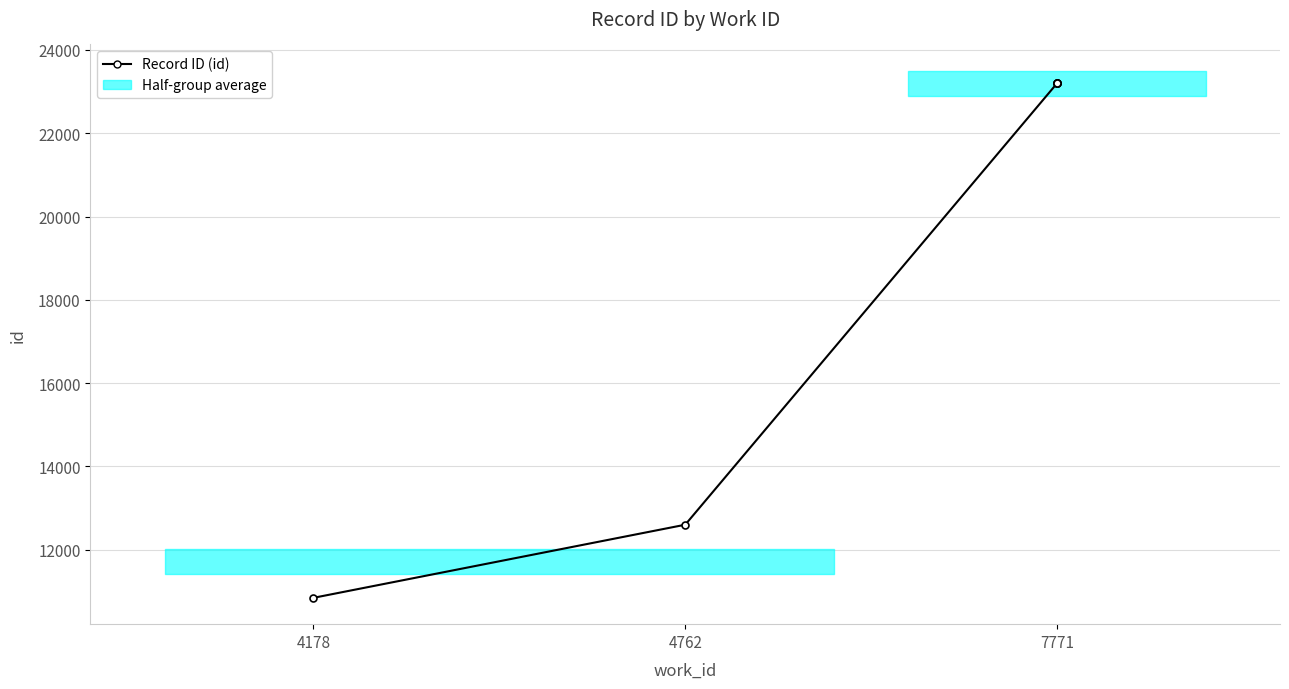

At which category does the chart reach its minimum across all series?

4178